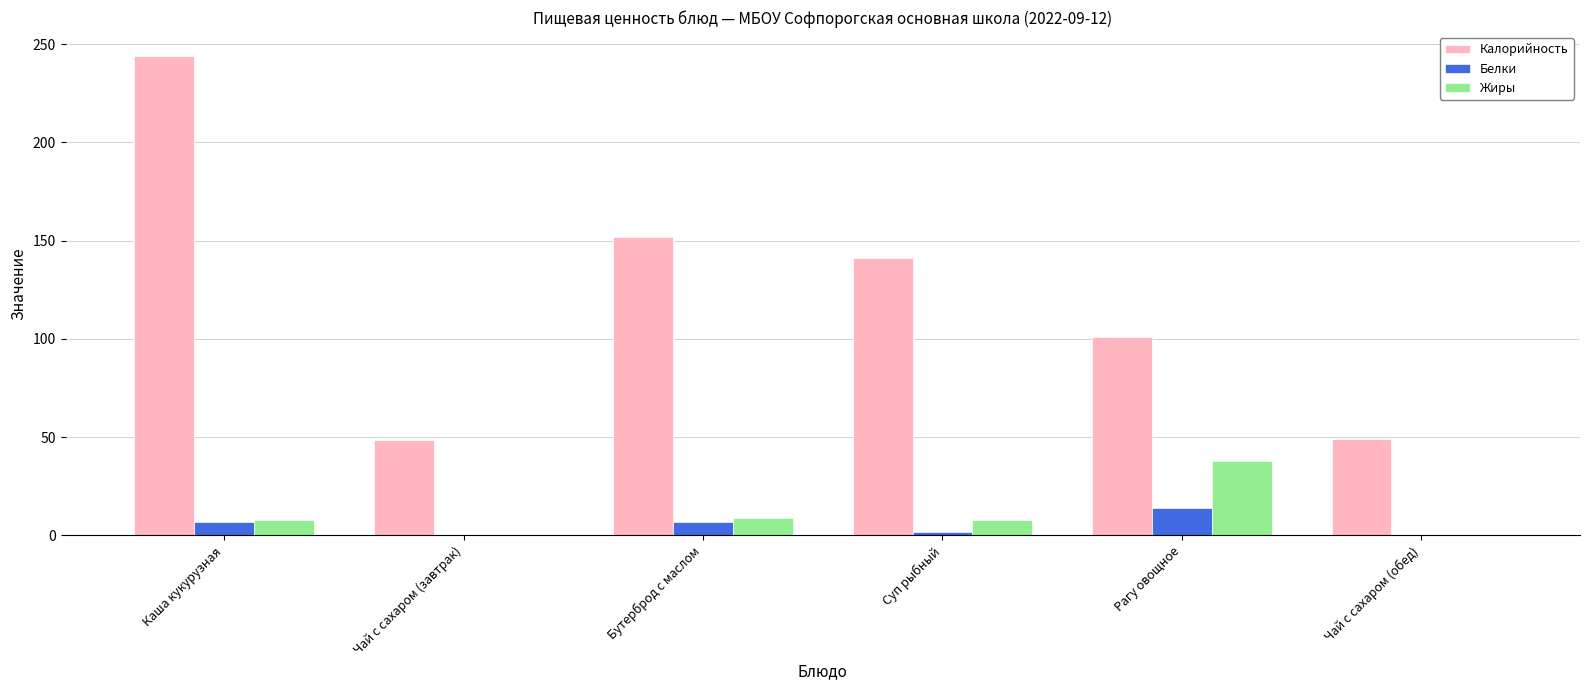

What is the greatest value displayed?

244.0